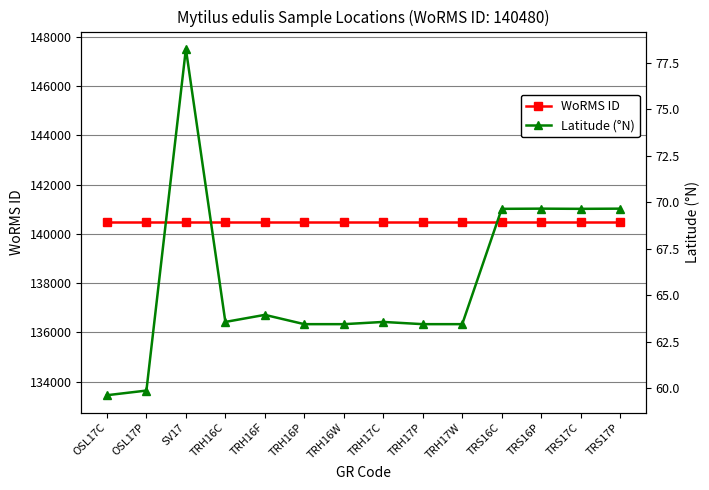

What is the lowest value of the Latitude (°N) series?

59.6